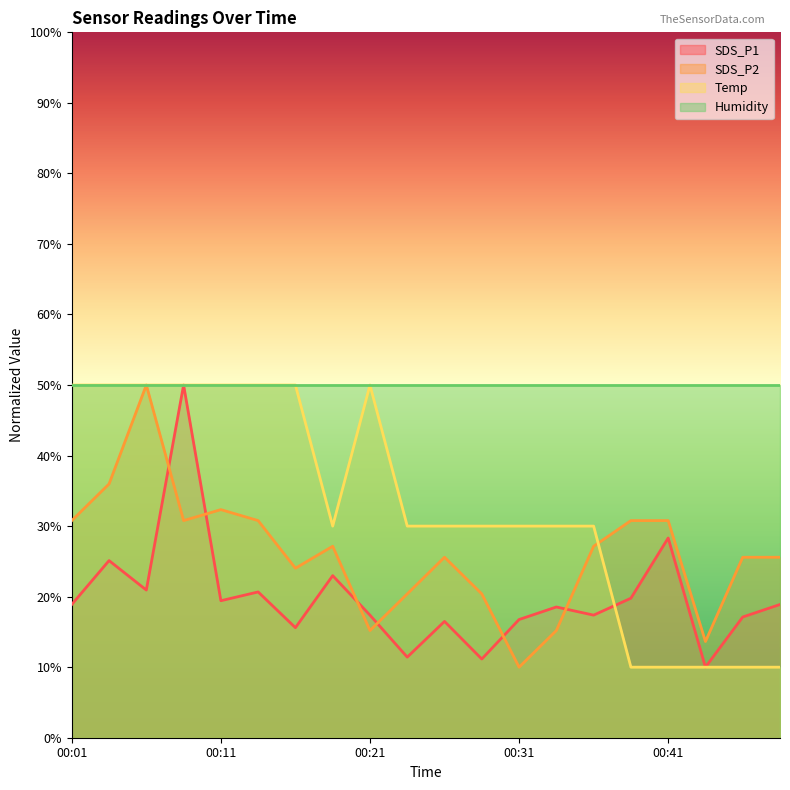

What is the value of the Temp point at the 7th from the left?

50.0